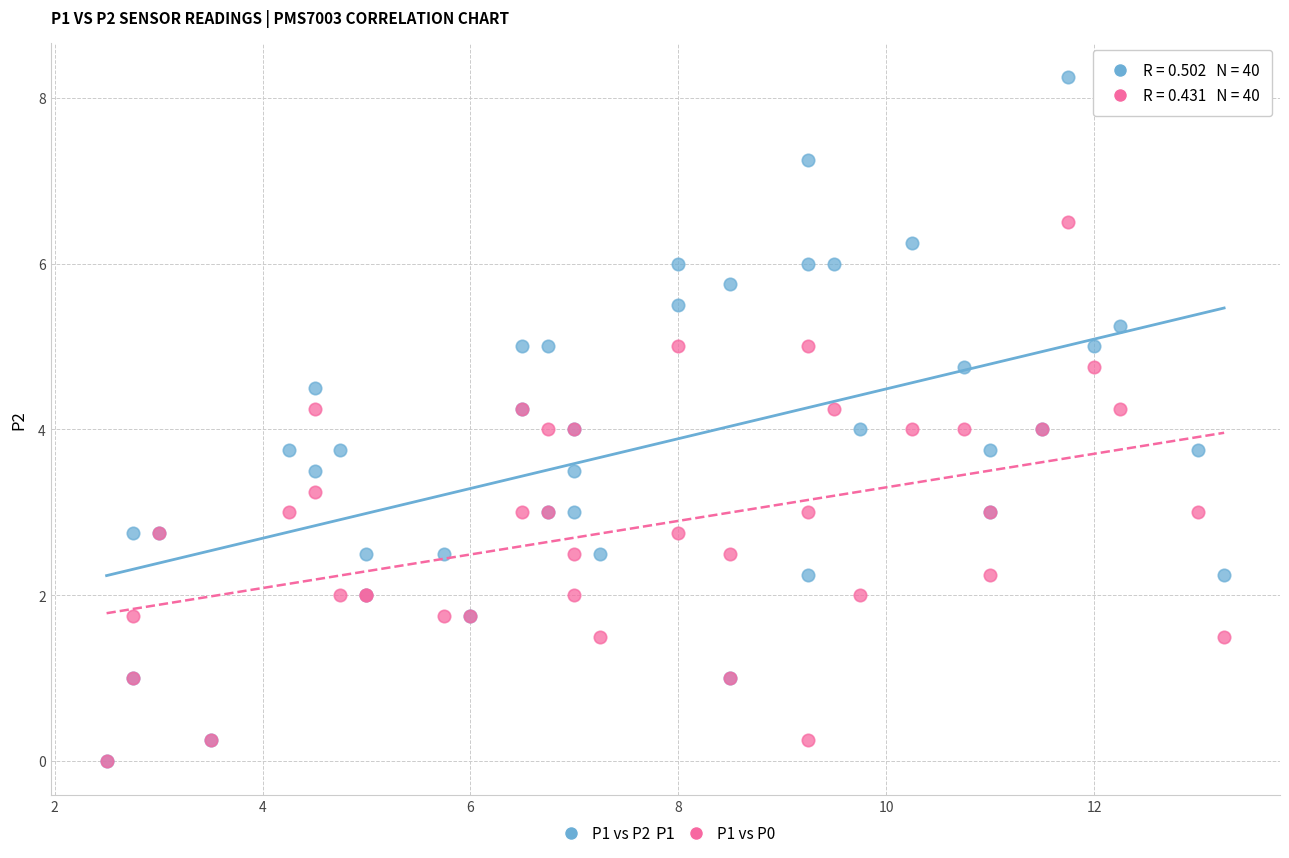

What are all the series names shown in the legend?

P1 vs P2, P1 vs P0